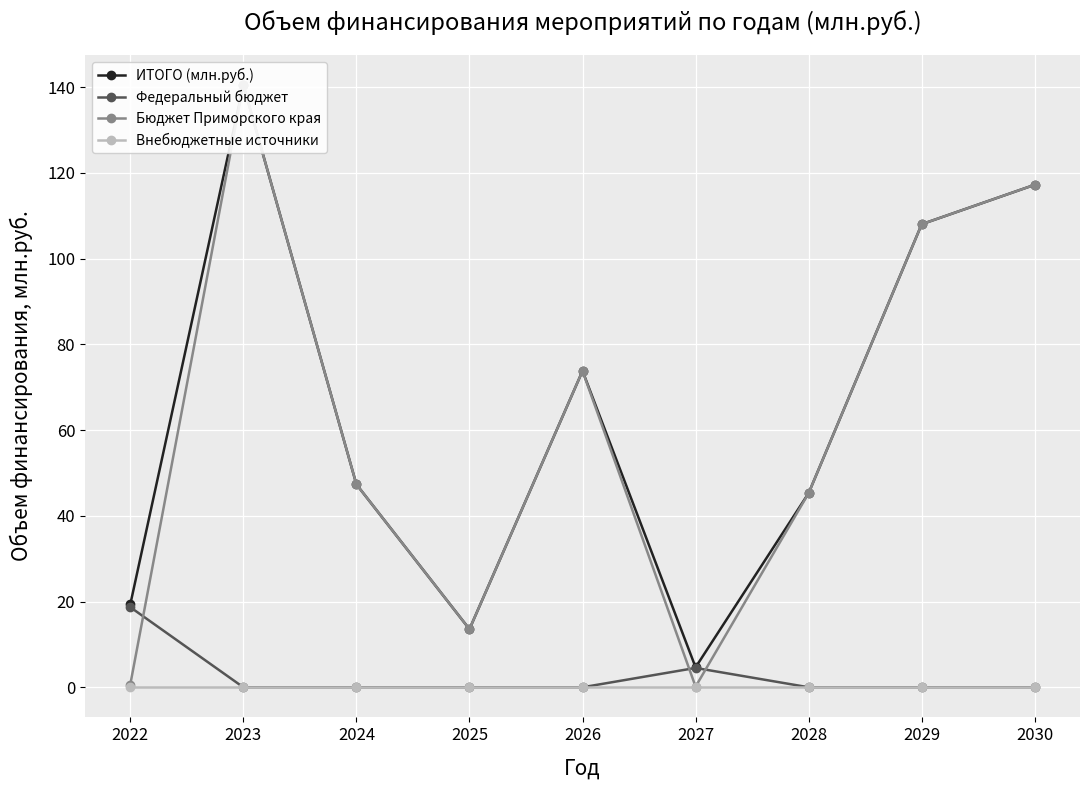

Which series has the largest total across all categories?

ИТОГО (млн.руб.)